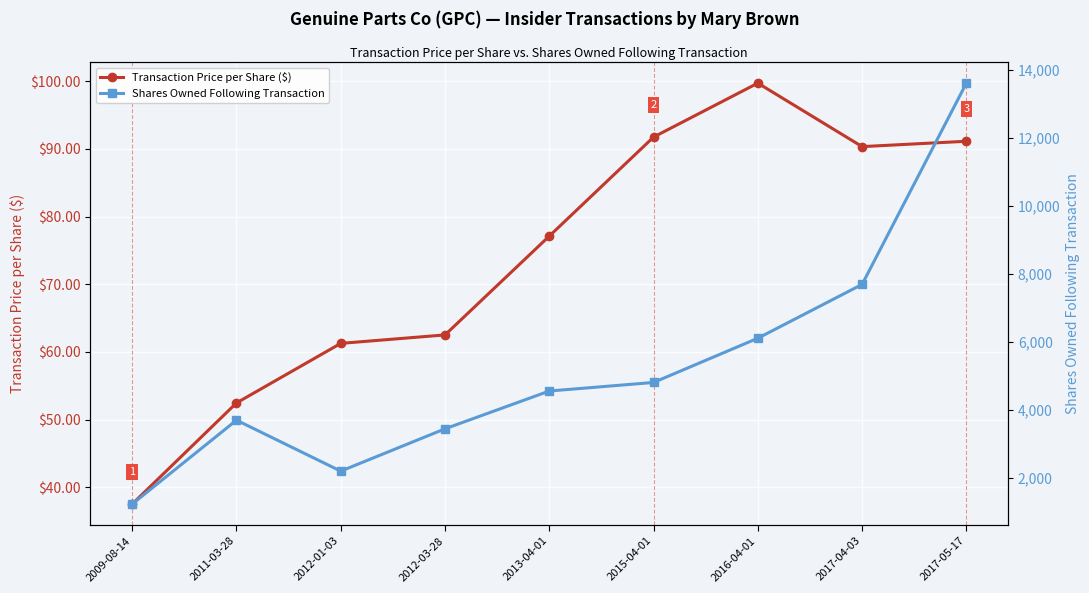

What is the minimum value for Transaction Price per Share ($)?

37.5